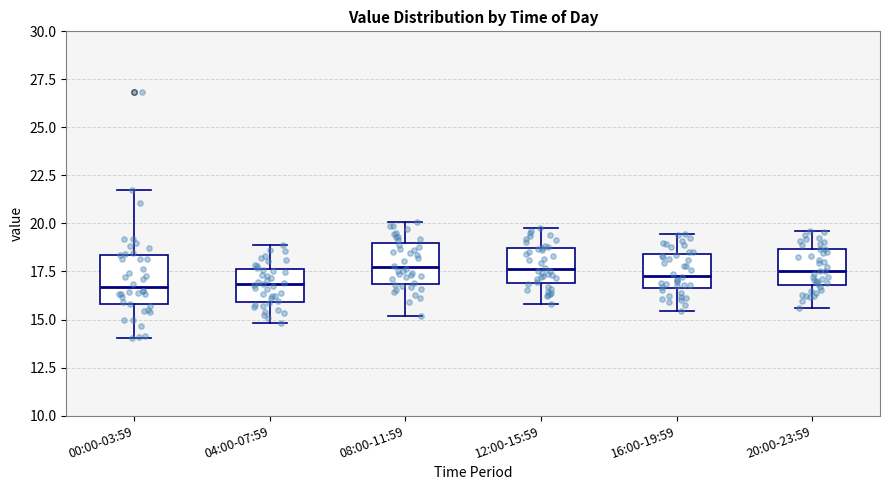

Reading left to right, read every box against the y-axis: the position of its median line, the range the box covers, and the ends of its whiskers. The values are not printed on the chart, so give them approximately, as read against the axis.

00:00-03:59: median 16.5, box 16.0 to 18.5, whiskers 14.0 to 21.5
04:00-07:59: median 17.0, box 16.0 to 17.5, whiskers 15.0 to 19.0
08:00-11:59: median 17.5, box 17.0 to 19.0, whiskers 15.0 to 20.0
12:00-15:59: median 17.5, box 17.0 to 18.5, whiskers 16.0 to 20.0
16:00-19:59: median 17.5, box 16.5 to 18.5, whiskers 15.5 to 19.5
20:00-23:59: median 17.5, box 17.0 to 18.5, whiskers 15.5 to 19.5